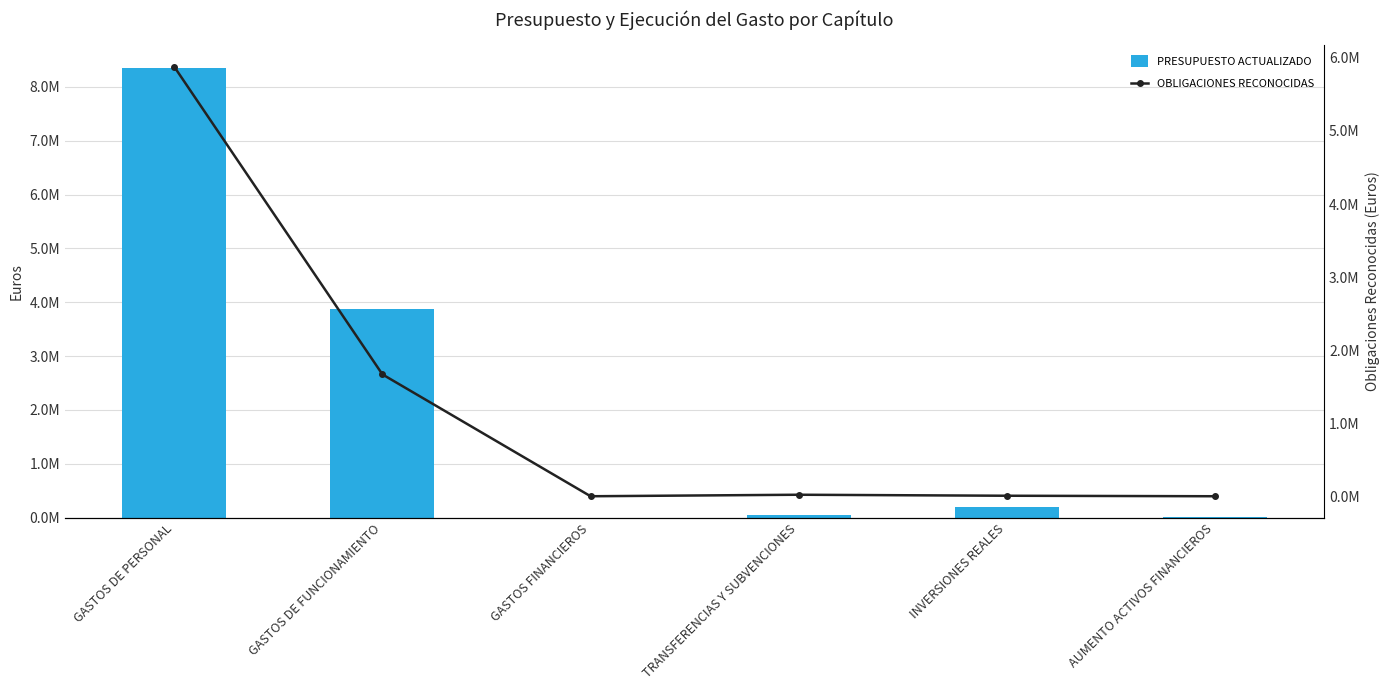

What is the approximate value of PRESUPUESTO ACTUALIZADO at GASTOS DE PERSONAL, to the nearest 10?

8352140